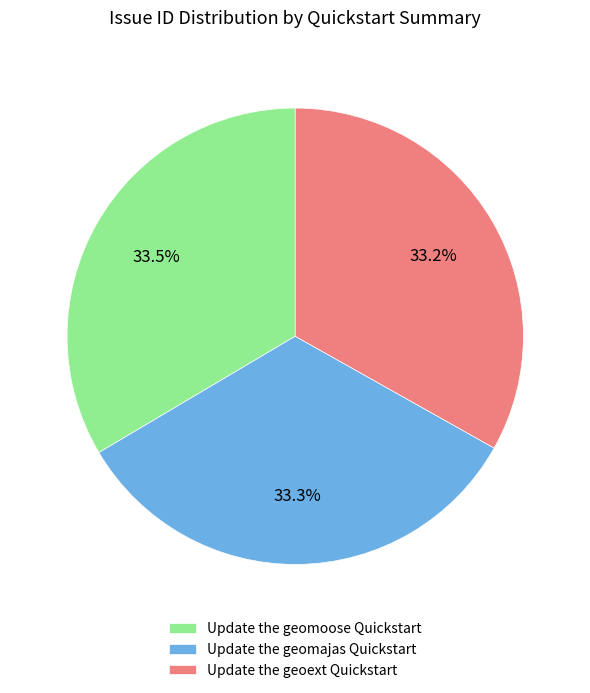

How much of the chart is everything except Update the geomoose Quickstart?

66.5%